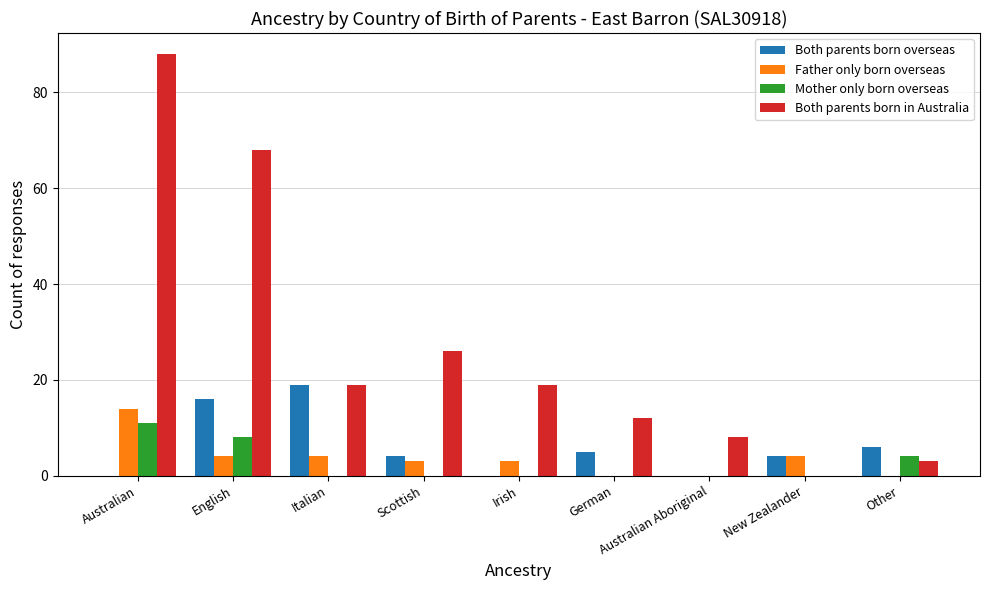

Reading left to right, list all the values displayed in this chart.

Both parents born overseas: Australian=0	English=16	Italian=19	Scottish=4	Irish=0	German=5	Australian Aboriginal=0	New Zealander=4	Other=6
Father only born overseas: Australian=14	English=4	Italian=4	Scottish=3	Irish=3	German=0	Australian Aboriginal=0	New Zealander=4	Other=0
Mother only born overseas: Australian=11	English=8	Italian=0	Scottish=0	Irish=0	German=0	Australian Aboriginal=0	New Zealander=0	Other=4
Both parents born in Australia: Australian=88	English=68	Italian=19	Scottish=26	Irish=19	German=12	Australian Aboriginal=8	New Zealander=0	Other=3